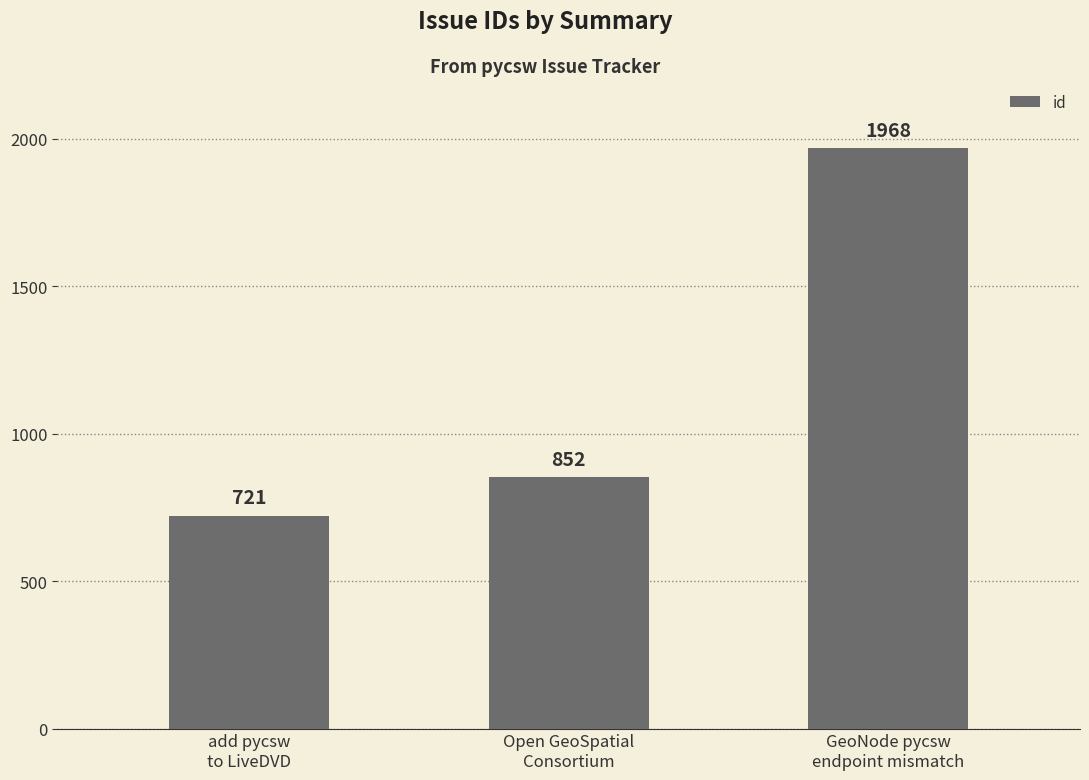

Rank the categories by value from lowest to highest.

add pycsw
to LiveDVD, Open GeoSpatial
Consortium, GeoNode pycsw
endpoint mismatch